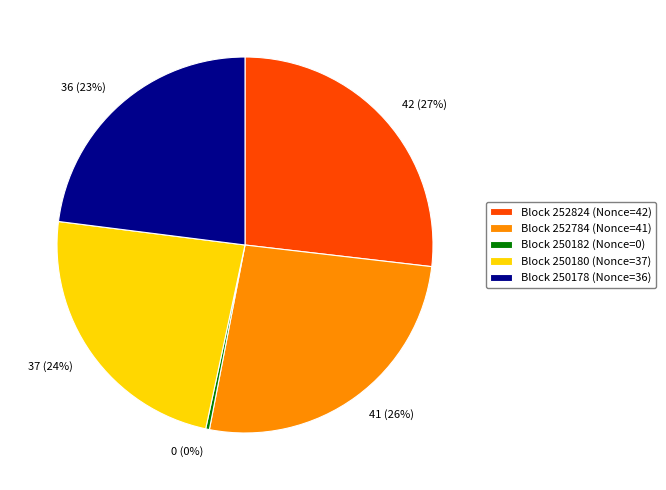

How many segments does this pie chart have?

5